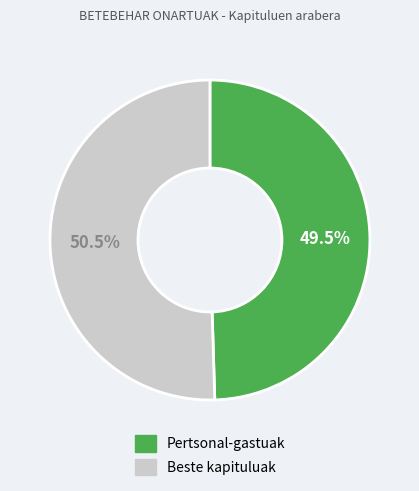

Is there any slice that represents more than half of the pie?

Yes